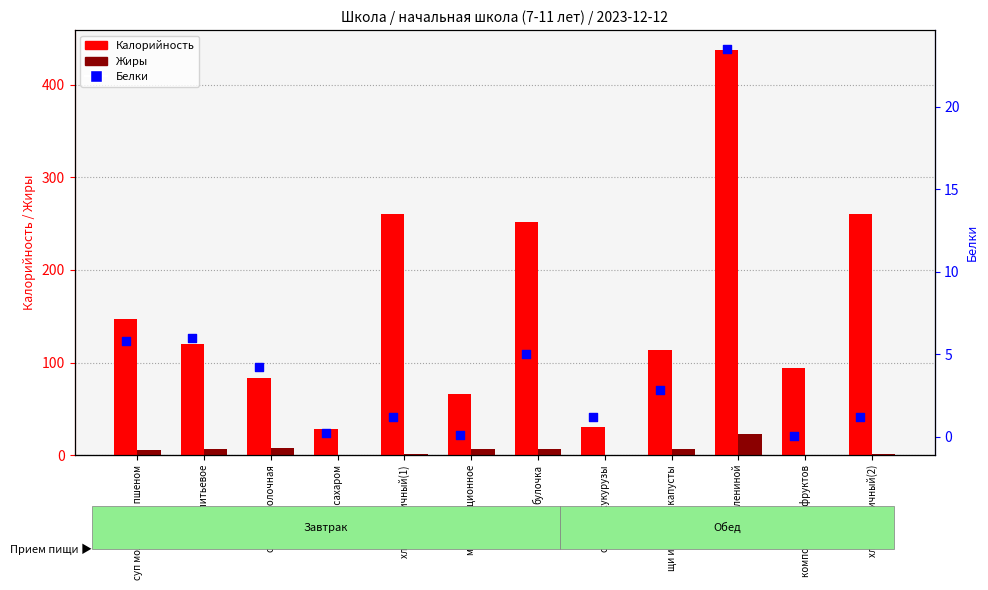

Which series has the largest total across all categories?

Калорийность